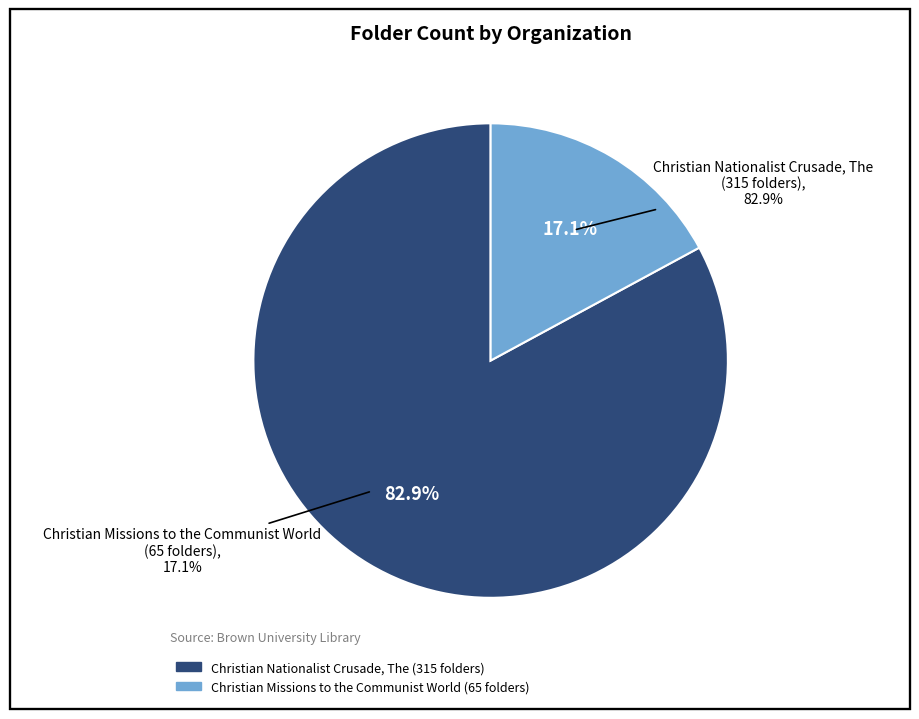

Is it true that Christian Missions to the Communist World is 7% of the pie?

False